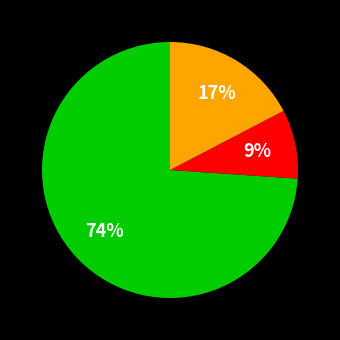

Does any single category account for the majority?

Yes